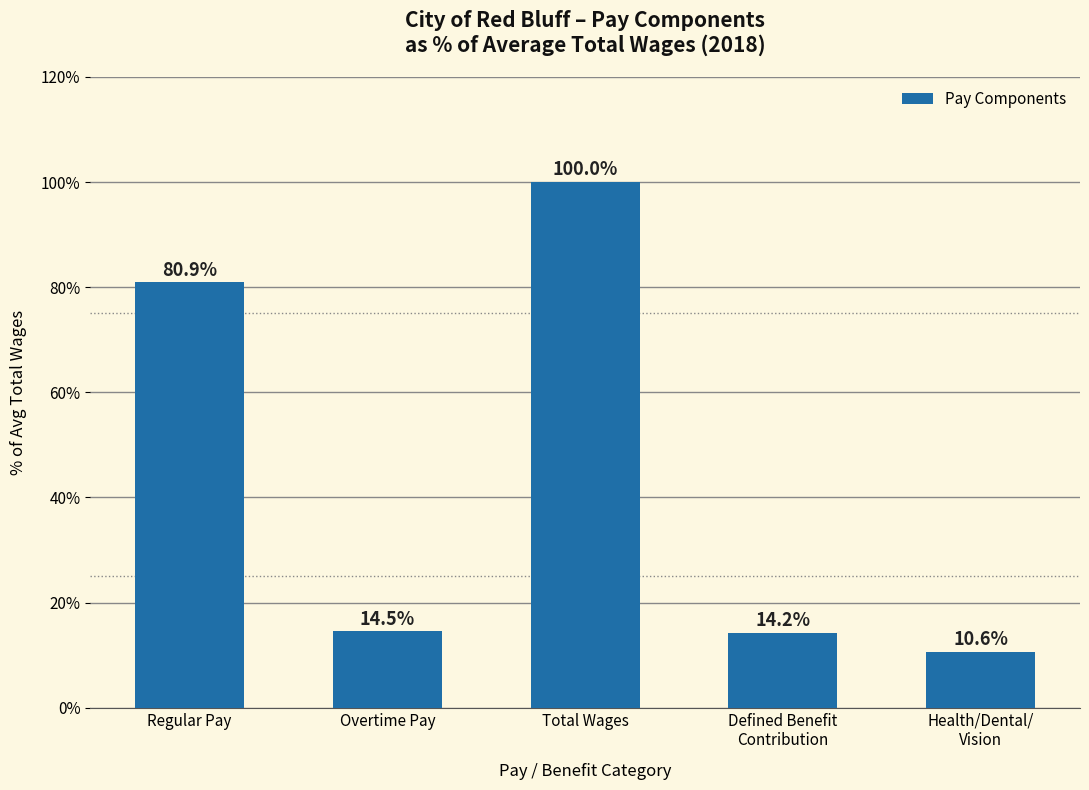

What is the approximate value at Overtime Pay?

14.5